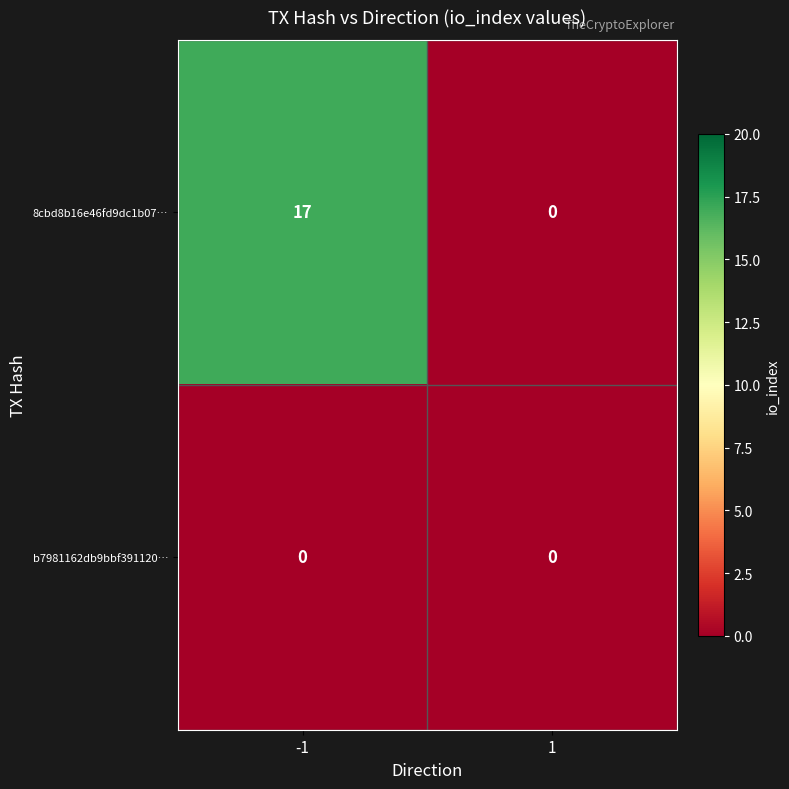

The b7981162db9bbf391120… series shows 0 at 1. True or false?

True